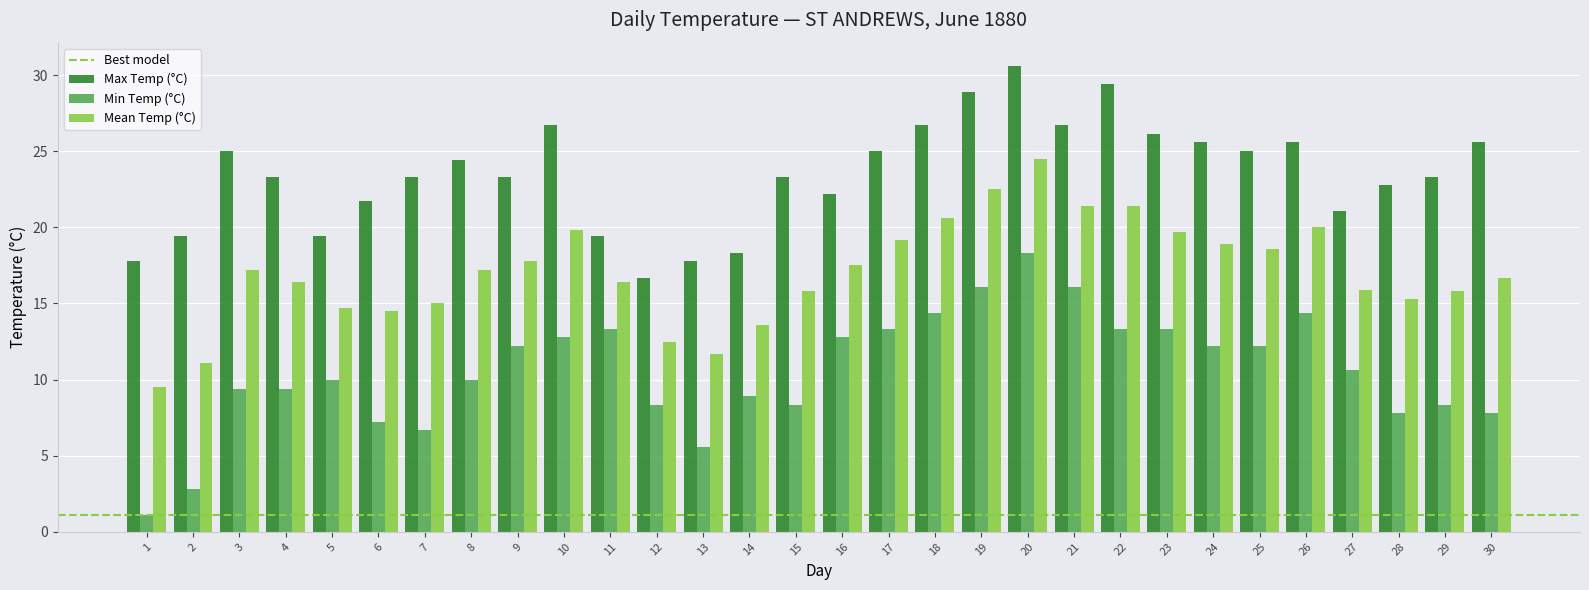

What is the difference between the maximum and second lowest values in the Max Temp (°C) series?

12.8